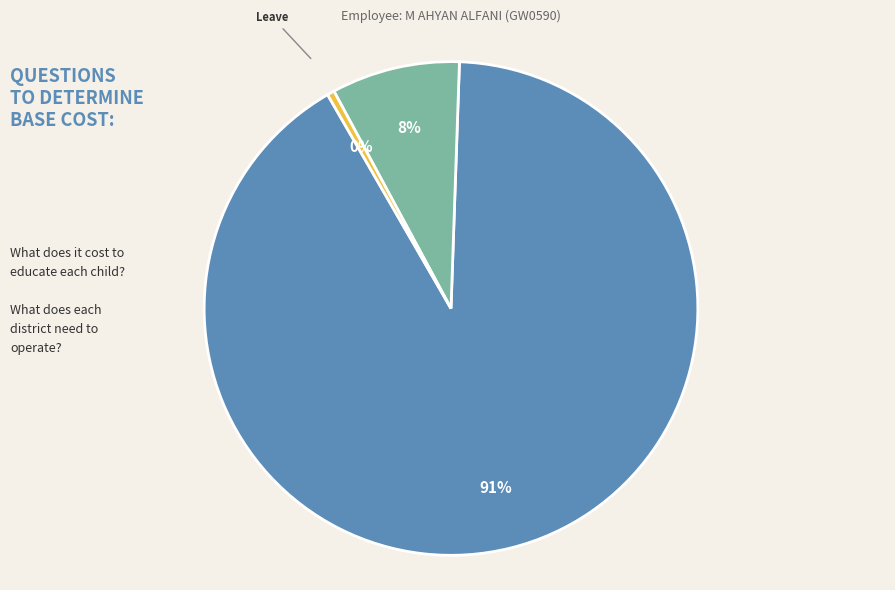

To the nearest percent, what is the average slice percentage?

33%